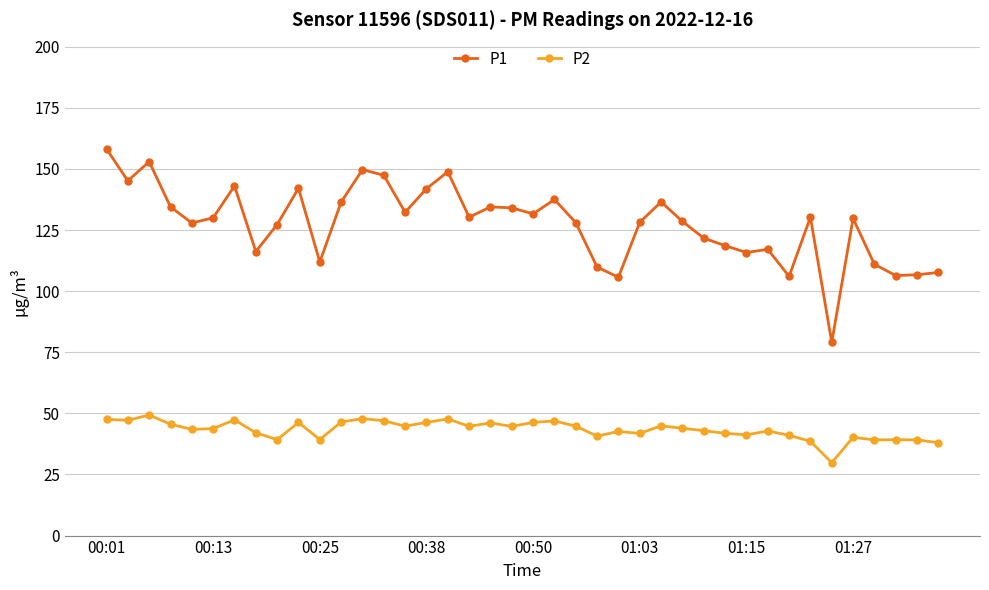

What is the value of the P2 point at the 17th from the left?

47.7